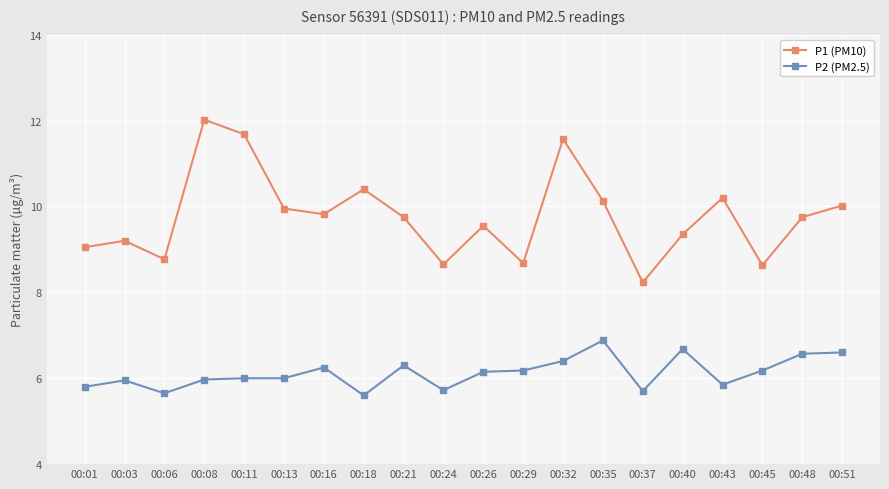

Is it true that P2 (PM2.5) equals 1.9 at 00:01?

False